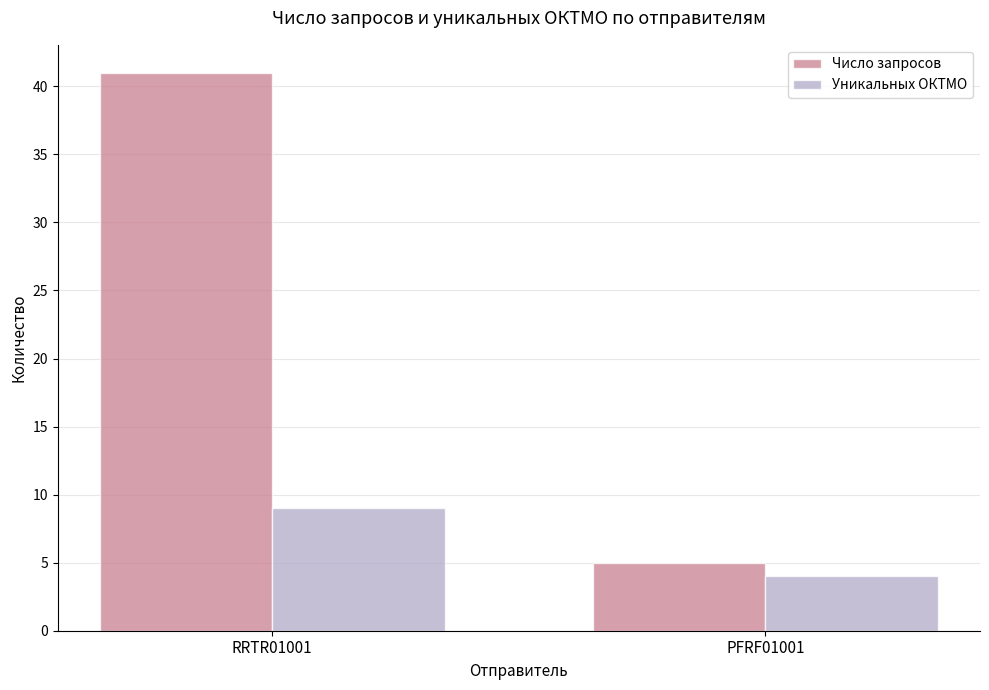

How many categories are shown in the chart?

2